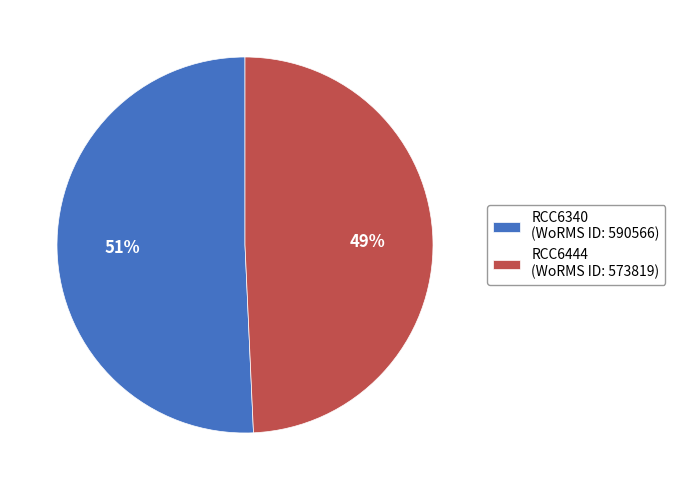

True or false: RCC6444 accounts for 62% of the total.

False